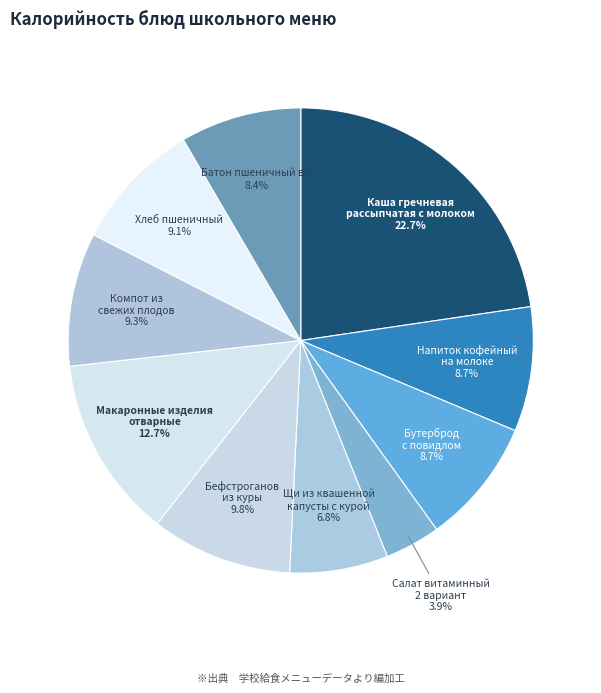

Does Хлеб пшеничный represent more than half of the total?

No